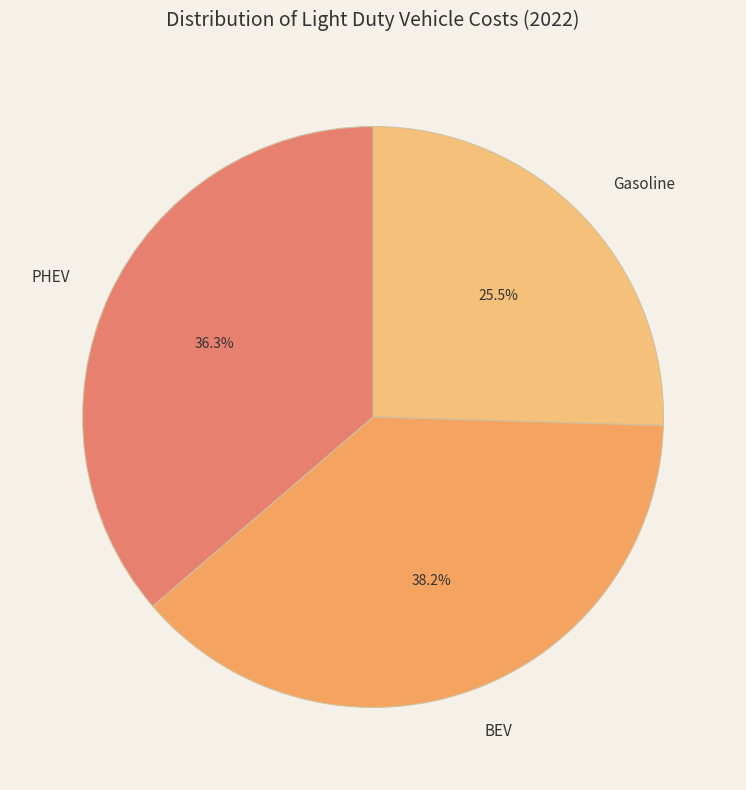

What is the smallest slice in the pie chart?

Gasoline